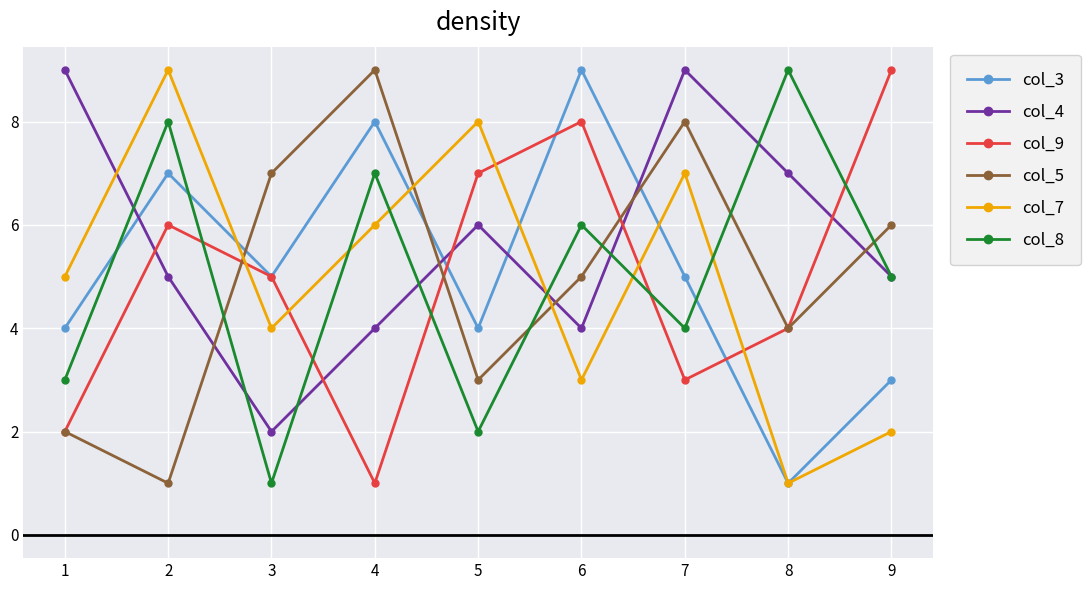

What is the maximum value for col_3?

9